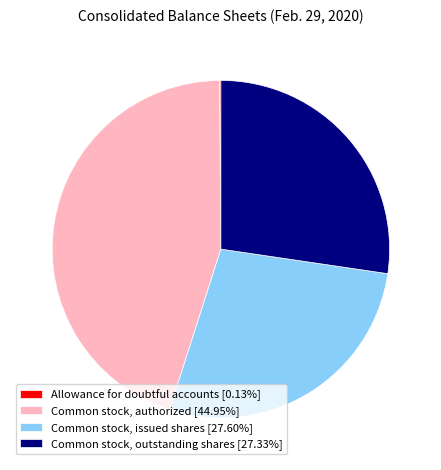

Does any single category account for the majority?

No